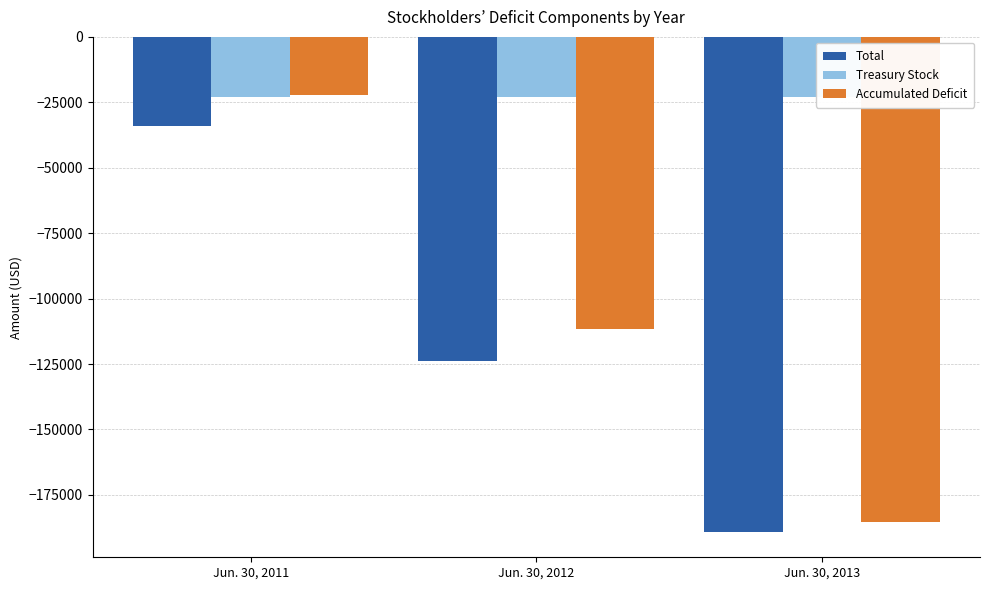

True or false: Treasury Stock has a value of -33854 at Jun. 30, 2013.

False